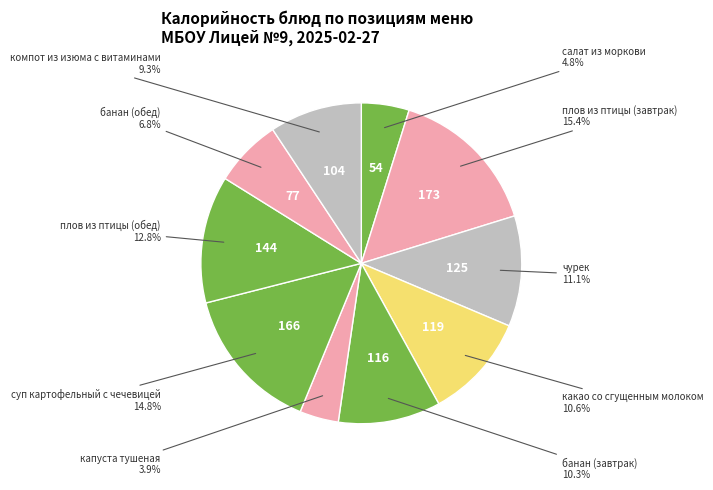

How many segments does this pie chart have?

10